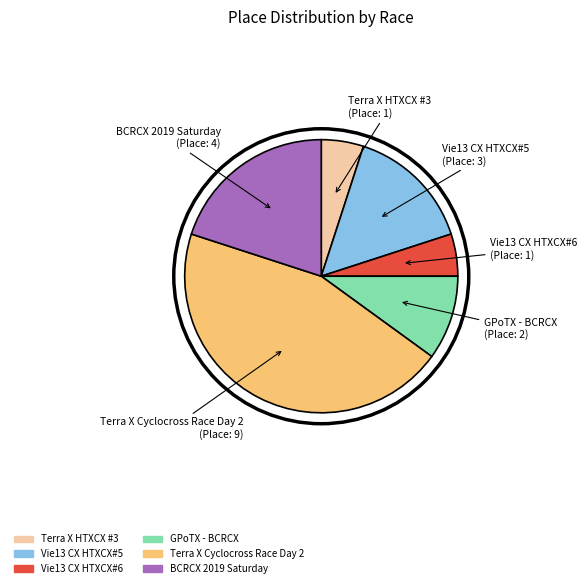

Which slice is the largest?

Terra X Cyclocross Race Day 2